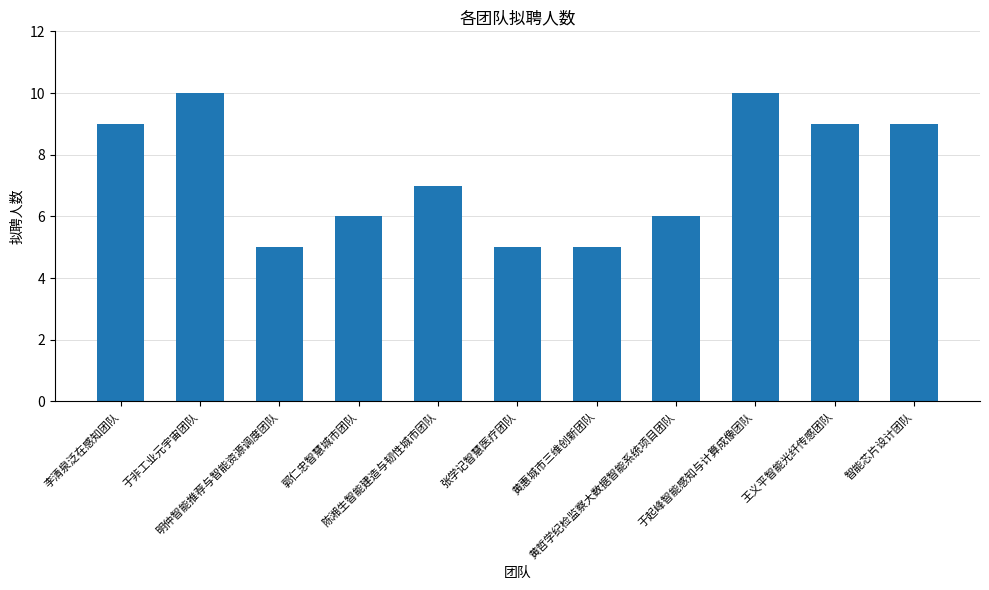

What is the label of the 9th bar from the left?

于起峰智能感知与计算成像团队